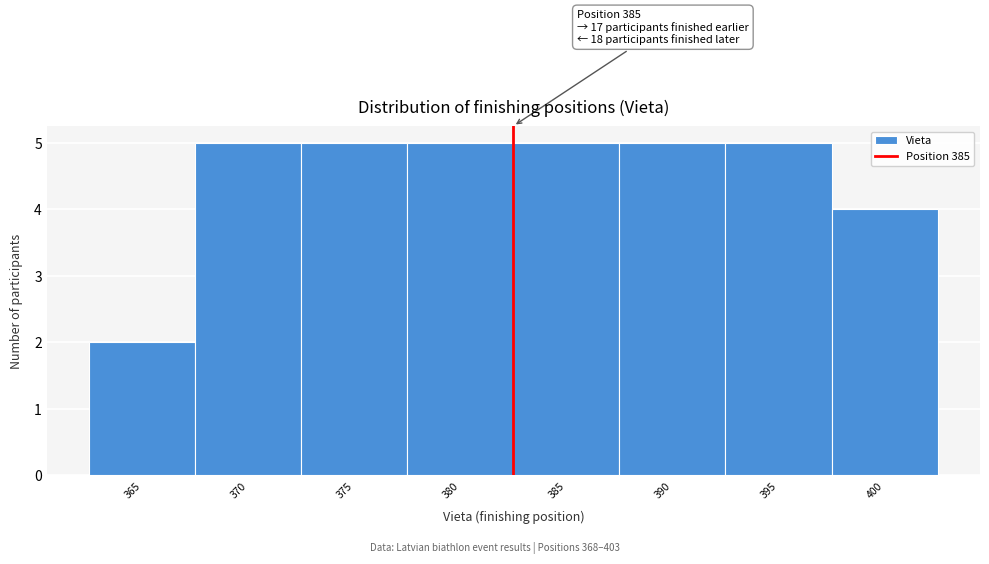

Reading right to left, transcribe all the data shown in this chart.

400=4	395=5	390=5	385=5	380=5	375=5	370=5	365=2